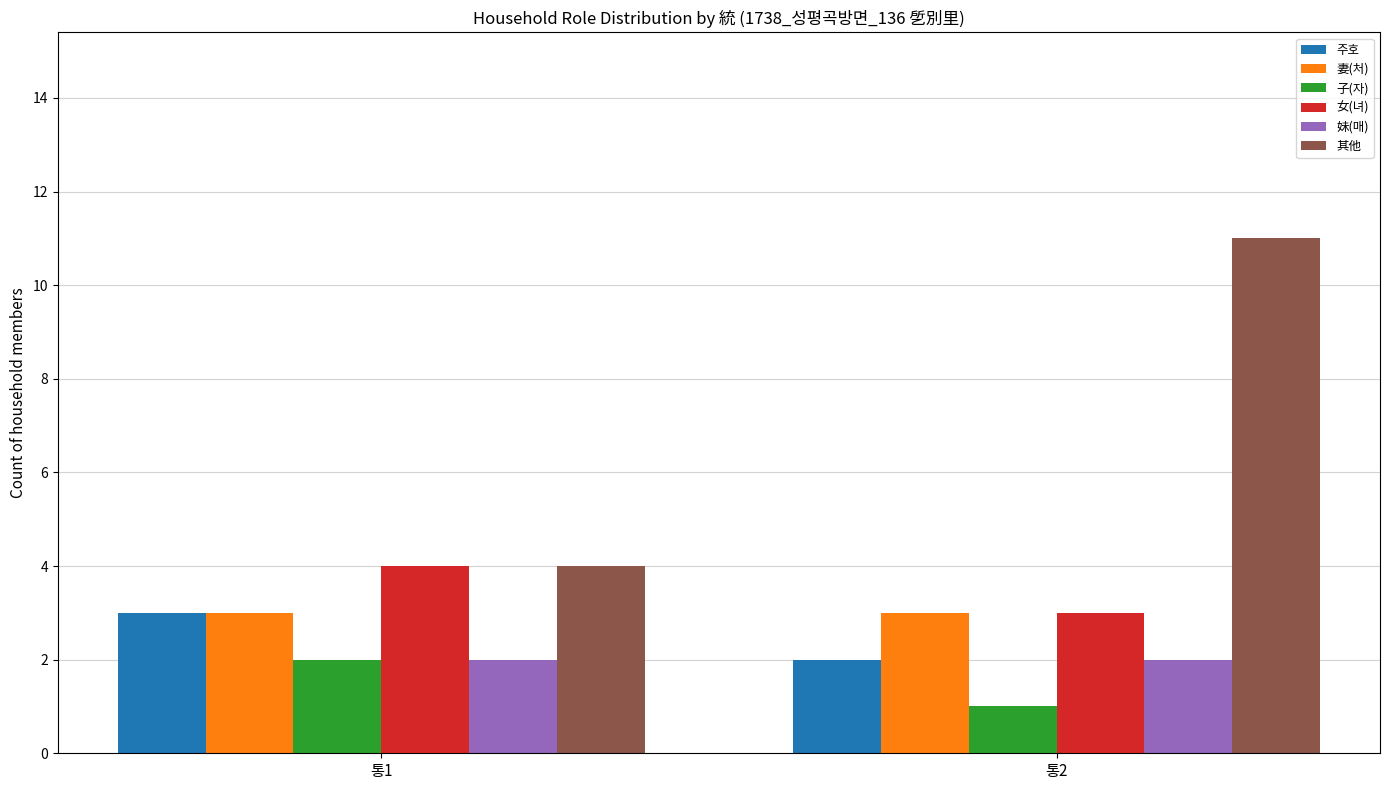

What is the sum of the 其他 values at 통1 and 통2?

15